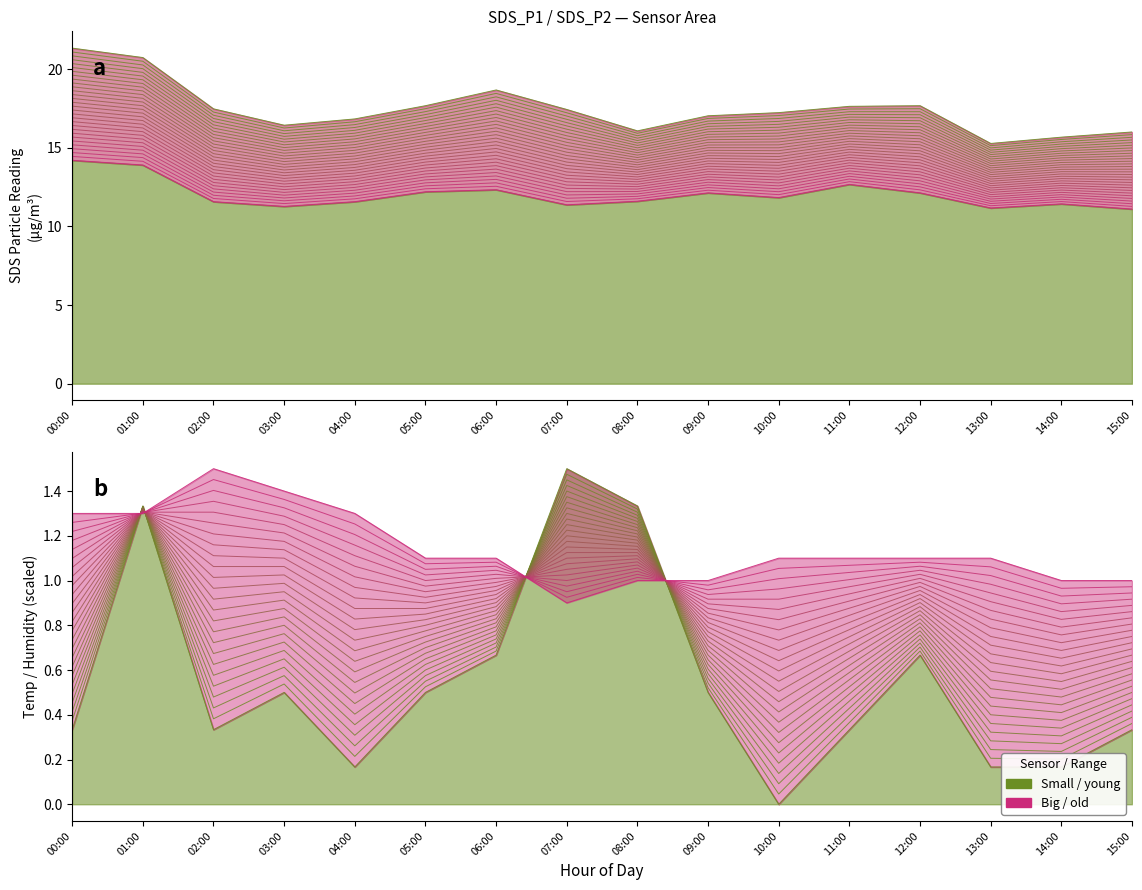

Which label corresponds to the largest value in the chart?

00:00